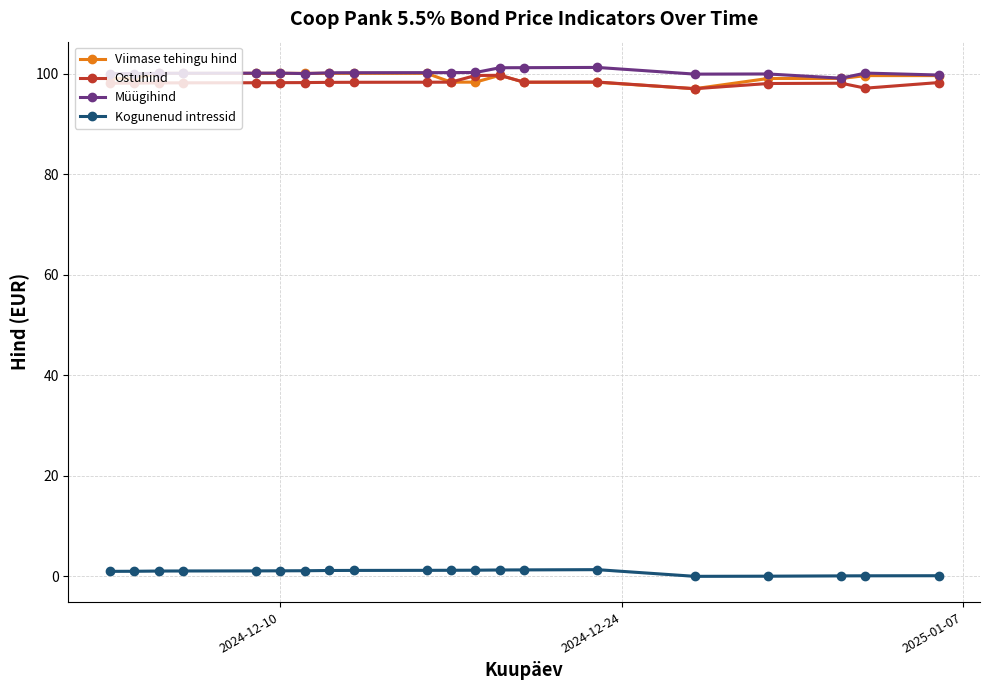

True or false: Viimase tehingu hind and Kogunenud intressid intersect in this chart.

False